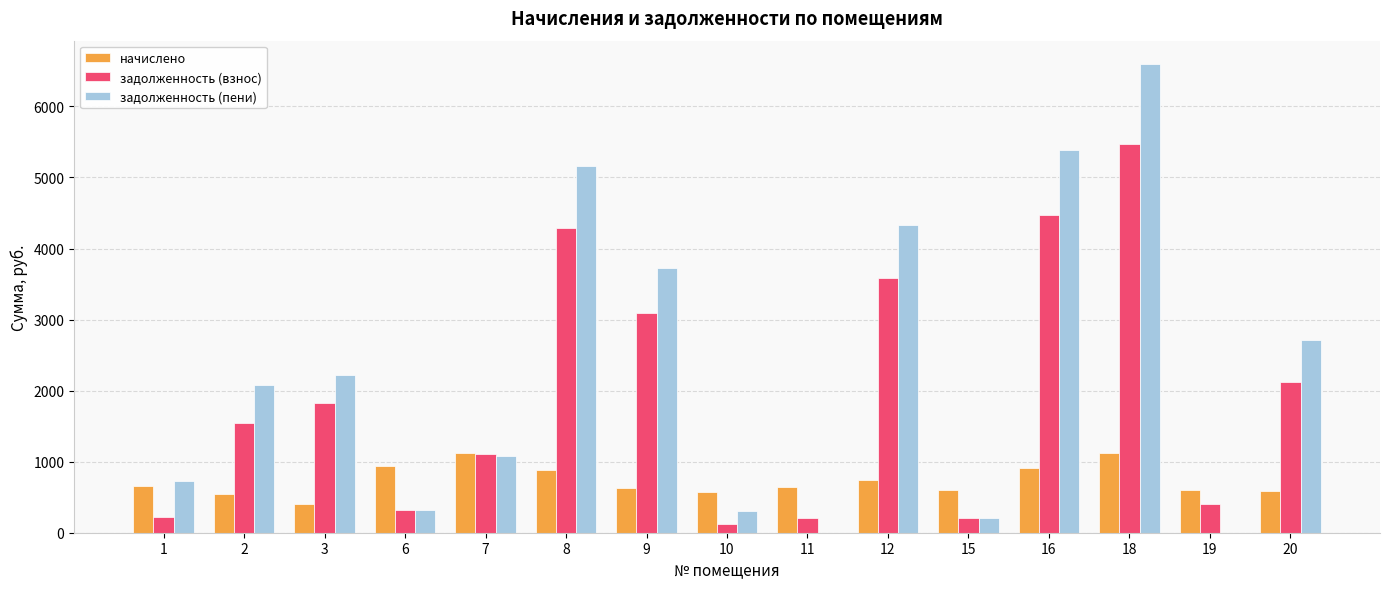

The value of задолженность (взнос) at 7 is 1884.0. True or false?

False